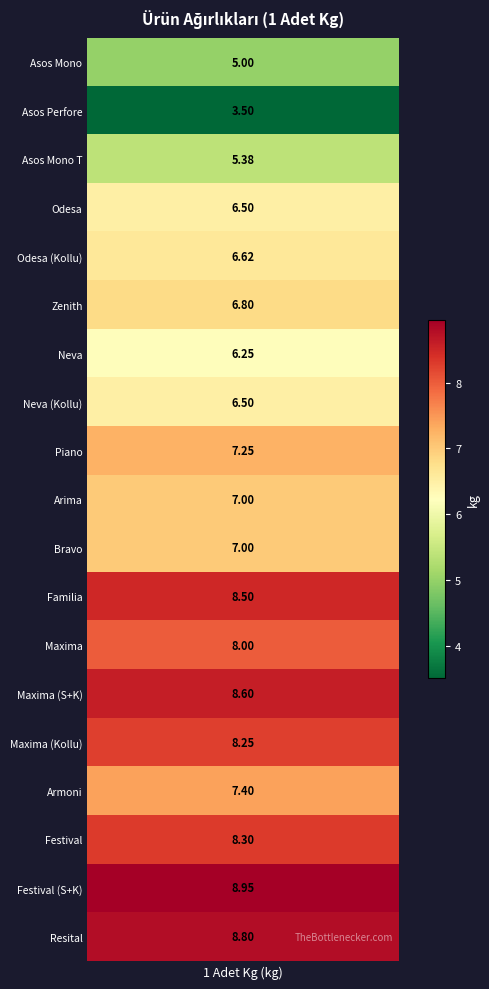

Reading left to right, list all the values displayed in this chart.

Asos Mono Ütü Masası=5.0	Asos Perfore=3.5	Asos Mono T Ütü Masası=5.4	Odesa Ütü Masası=6.5	Odesa Ütü Masası (Kollu)=6.6	Zenith Ütü Masası=6.8	Neva Ütü Masası=6.2	Neva Ütü Masası (Kollu)=6.5	Piano Ütü Masası=7.2	Arima Ütü Masası=7.0	Bravo Ütü Masası=7.0	Familia Ütü Masası=8.5	Maxima Ütü Masası=8.0	Maxima Ütü Masası (Sepetli+Kollu)=8.6	Maxima Ütü Masası (Kollu)=8.2	Armoni Ütü Masası=7.4	Festival Ütü Masası=8.3	Festival Ütü Masası (Sepetli+Kollu)=8.9	Resital Ütü Masası=8.8